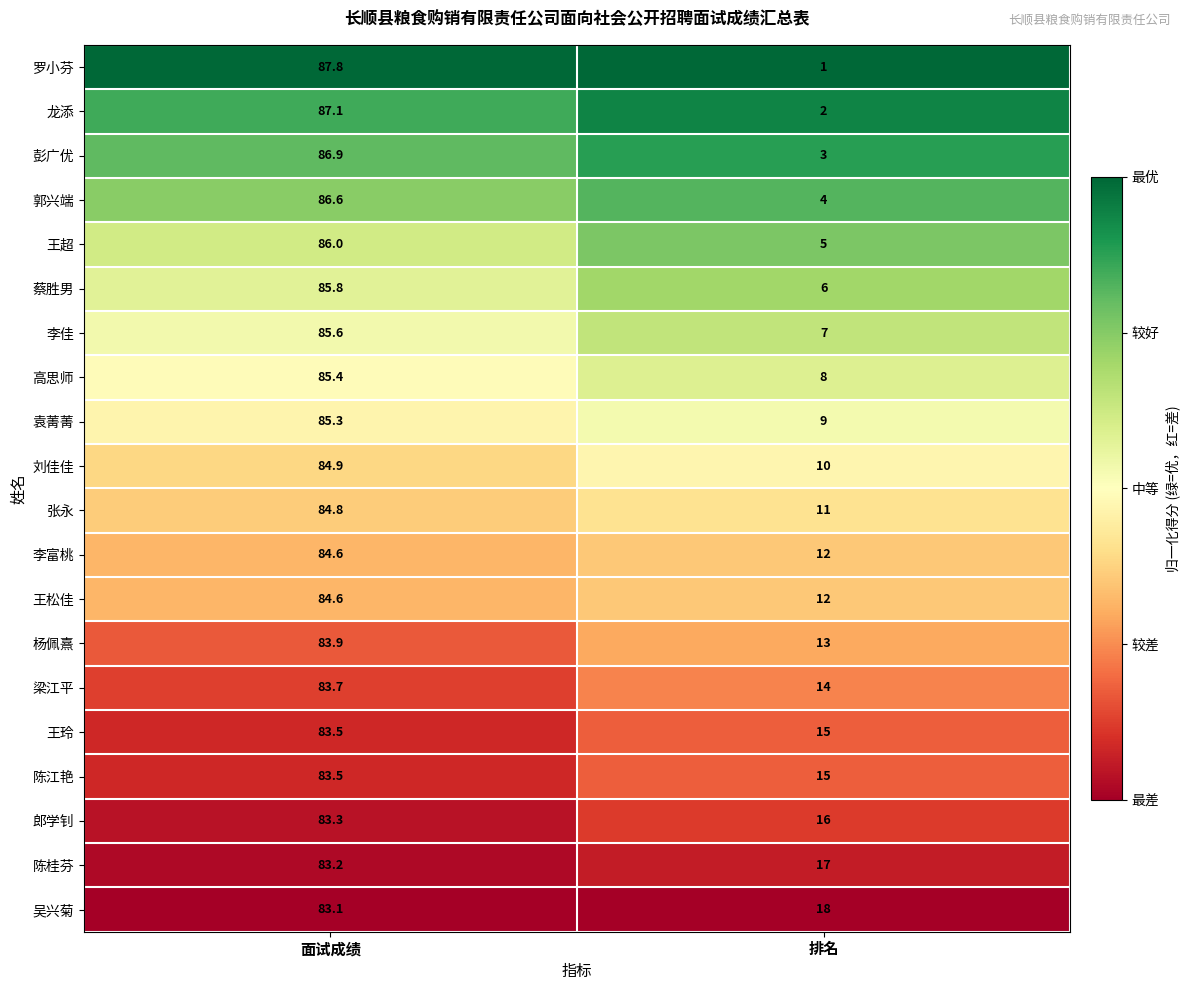

The value of 高思师 at 排名 is 8.0. True or false?

True